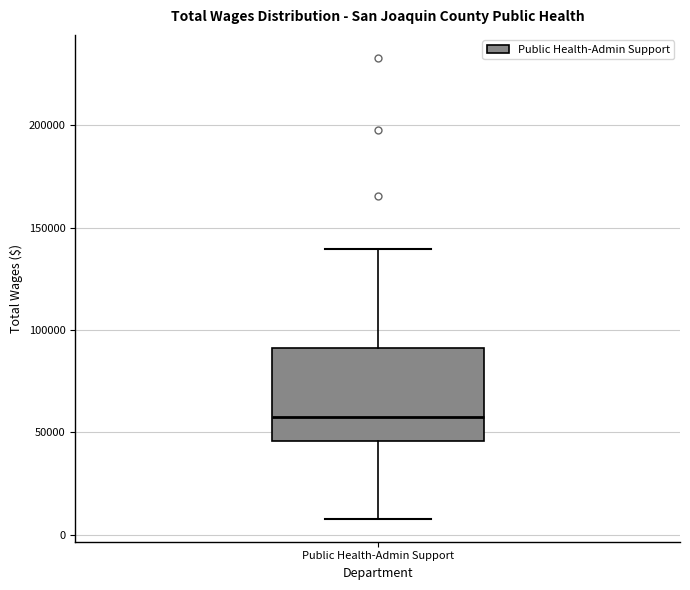

Read this box plot against the y-axis: the position of the median line, the range covered by the box, and the ends of both whiskers. The values are not printed on the chart, so give them approximately, as read against the axis.

median 60000, box 45000 to 90000, whiskers 10000 to 140000